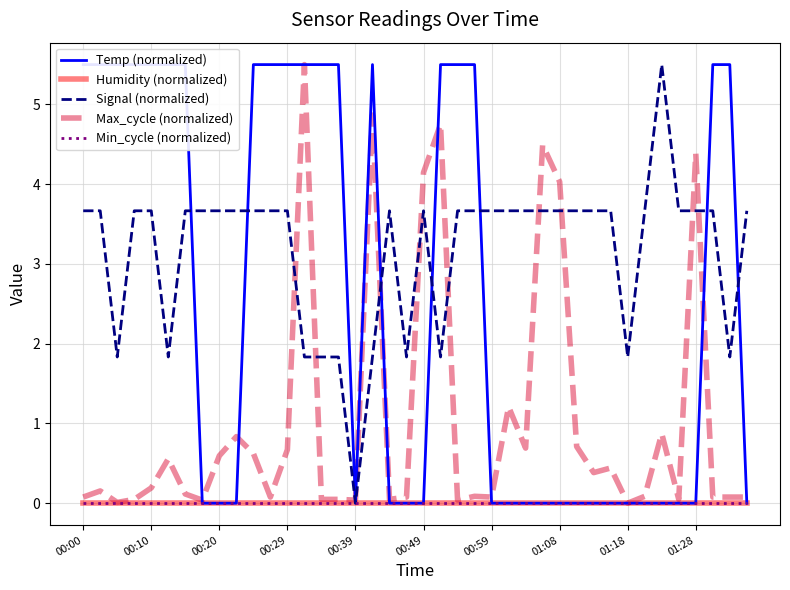

True or false: Temp (normalized) has more than 1 interior local peaks.

False